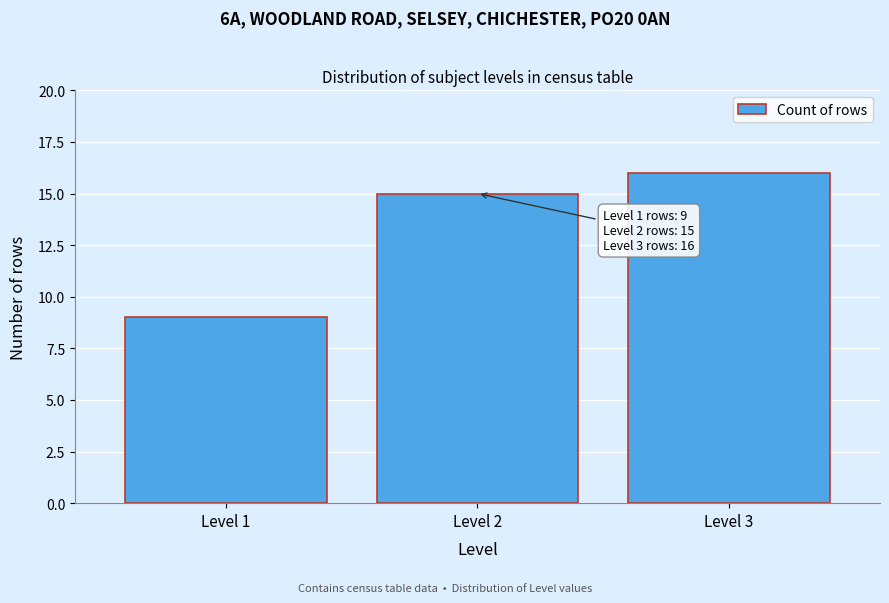

Reading left to right, list all the values displayed in this chart.

9	15	16